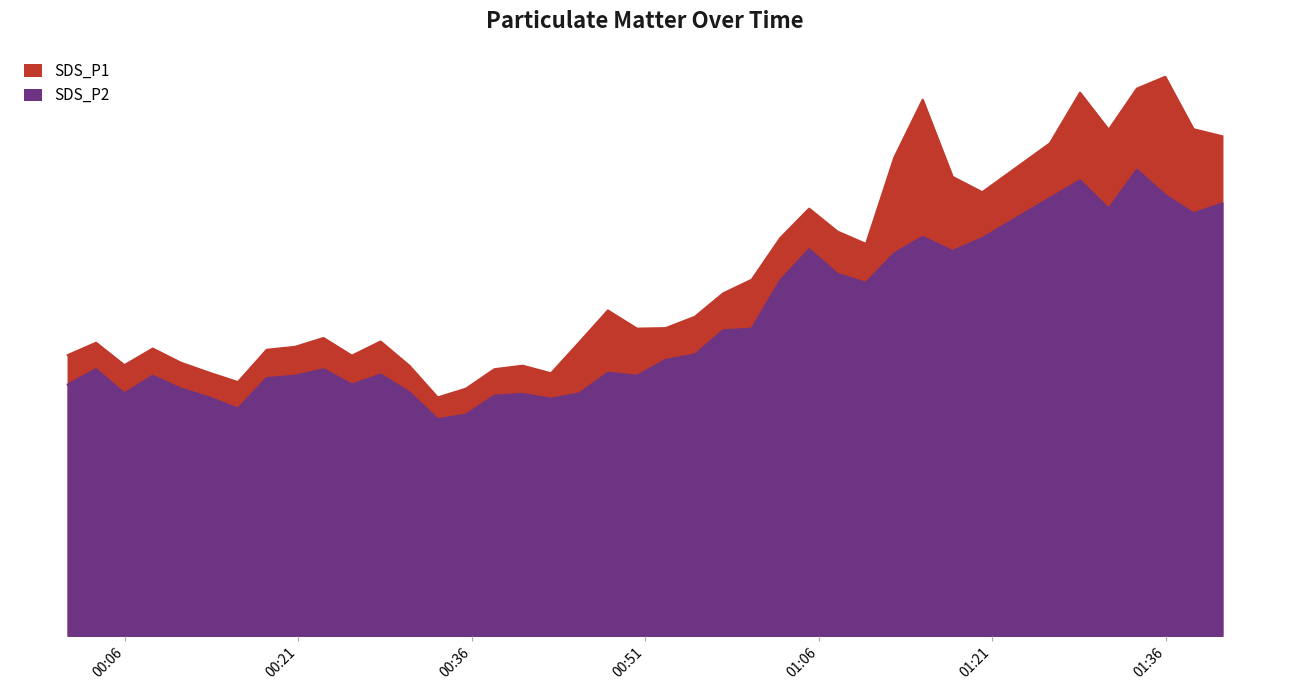

True or false: SDS_P1 and SDS_P2 cross at least once.

False